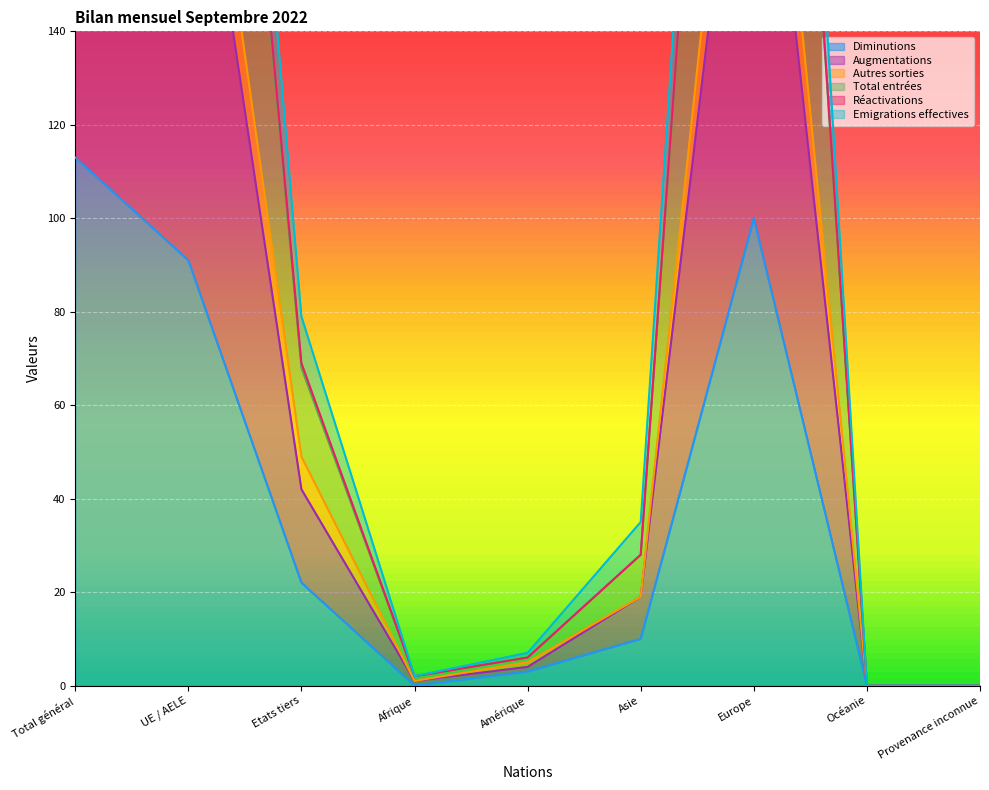

What is the difference between the Emigrations effectives values at Etats tiers and Provenance inconnue?

79